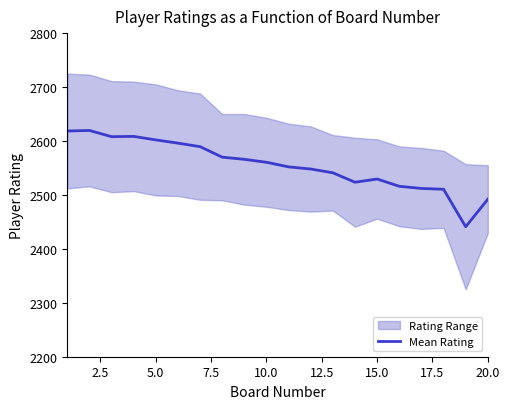

What is the value of the 5th point from the left?

2602.0